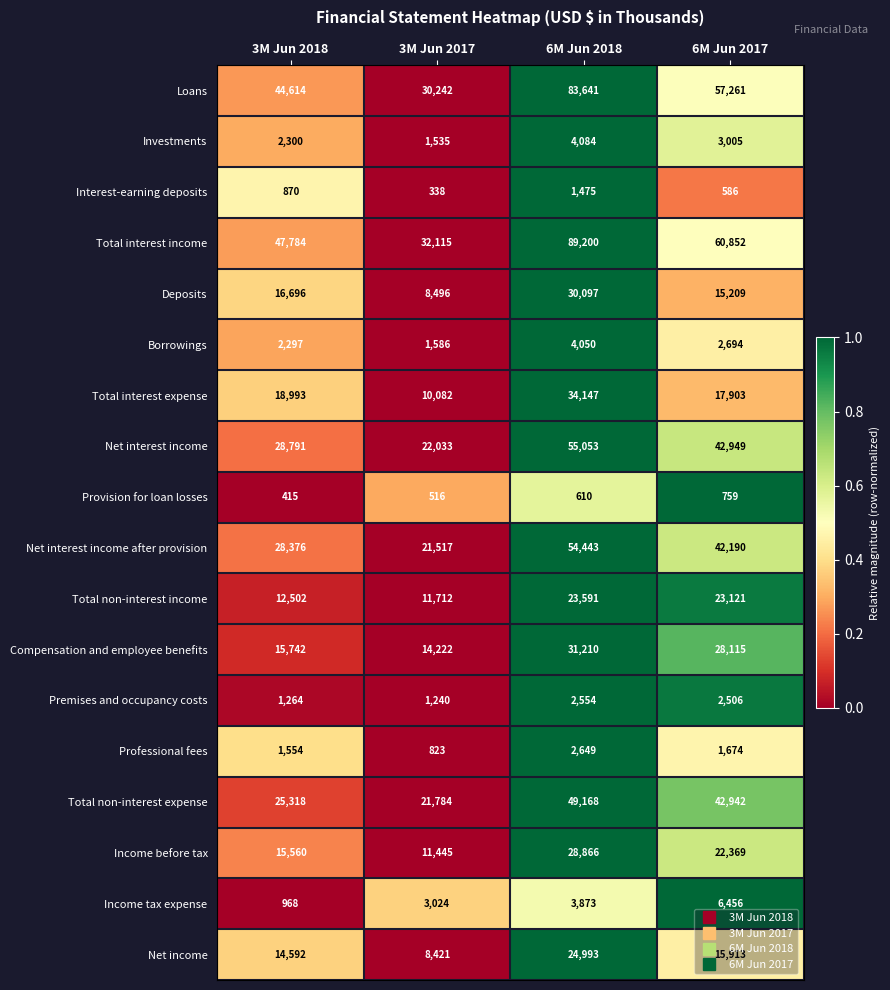

List the series in order of their peak value, highest first.

Total interest income, Loans, Net interest income, Net interest income after provision, Total non-interest expense, Total interest expense, Compensation and employee benefits, Deposits, Income before tax, Net income, Total non-interest income, Income tax expense, Investments, Borrowings, Professional fees, Premises and occupancy costs, Interest-earning deposits, Provision for loan losses